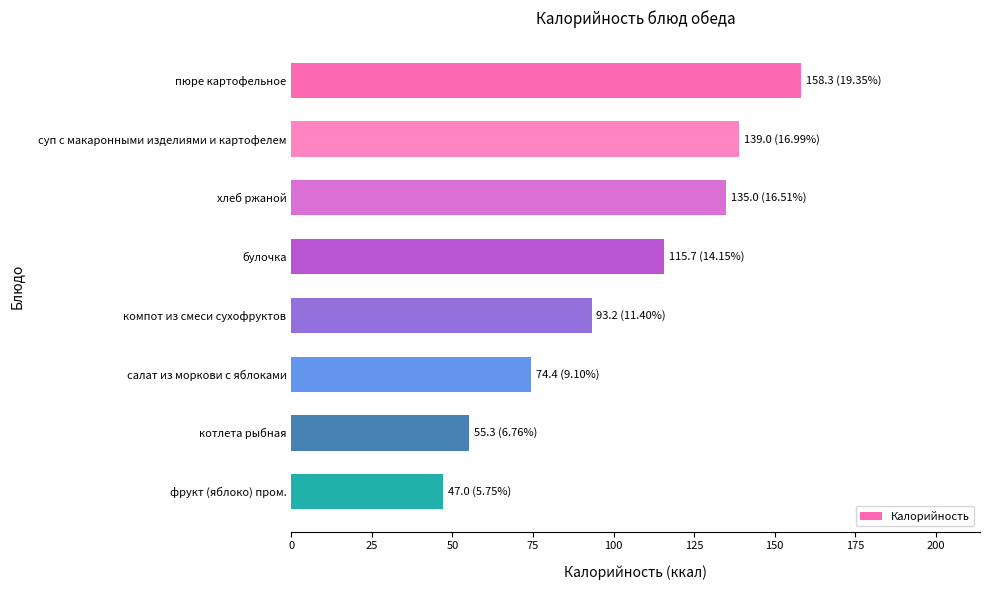

Reading top to bottom, what are all the values shown in this chart?

пюре картофельное=158.3	суп с макаронными изделиями и картофелем=139.0	хлеб ржаной=135.0	булочка=115.7	компот из смеси сухофруктов=93.2	салат из моркови с яблоками=74.4	котлета рыбная=55.3	фрукт (яблоко) пром.=47.0